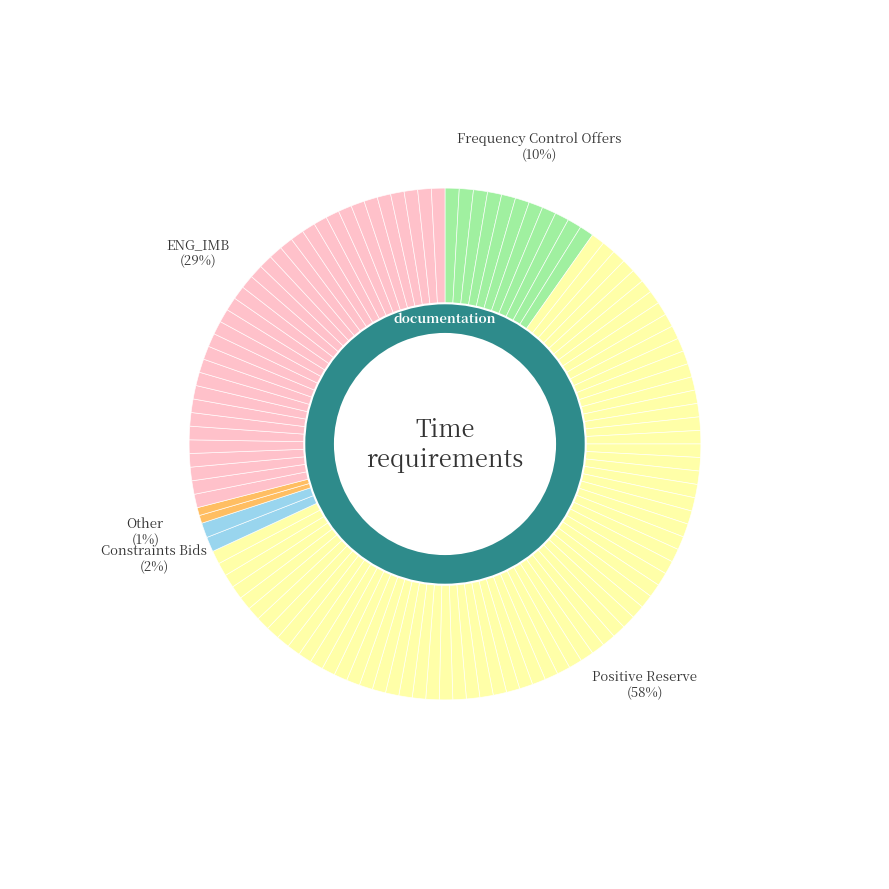

How much of the chart is everything except 5?

94.6%